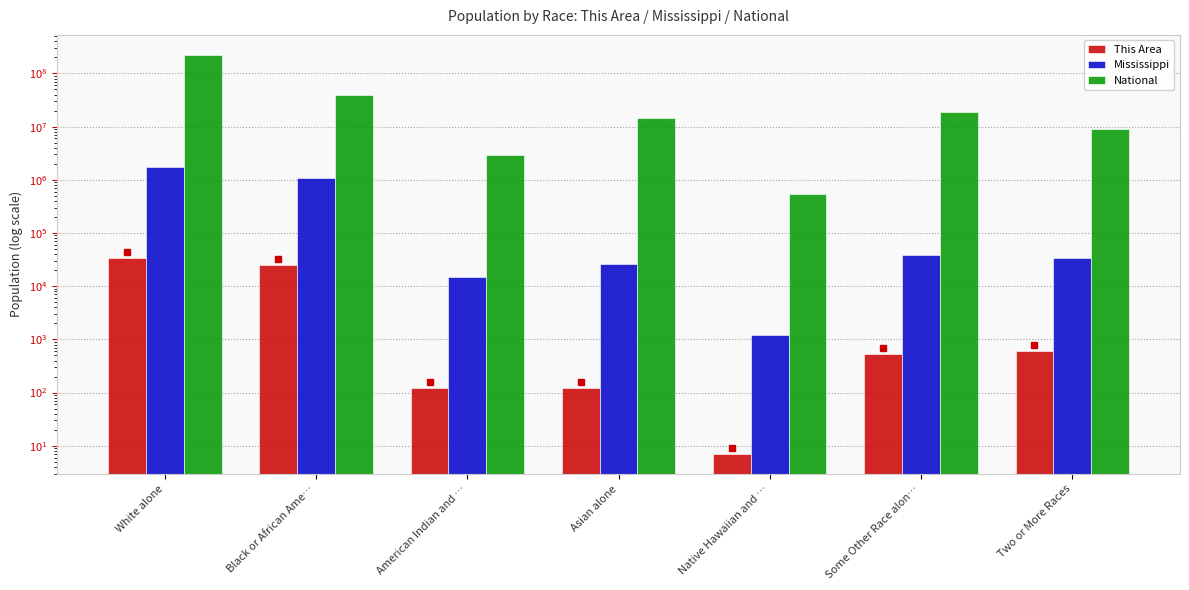

Reading right to left, list all the values displayed in this chart.

This Area: Two or More Races=592	Some Other Race alon…=534	Native Hawaiian and …=7	Asian alone=124	American Indian and …=121	Black or African Ame…=24909	White alone=34139
Mississippi: Two or More Races=34107	Some Other Race alon…=38162	Native Hawaiian and …=1187	Asian alone=25742	American Indian and …=15030	Black or African Ame…=1098385	White alone=1754684
National: Two or More Races=9009073	Some Other Race alon…=19107368	Native Hawaiian and …=540013	Asian alone=14674252	American Indian and …=2932248	Black or African Ame…=38929319	White alone=223553265